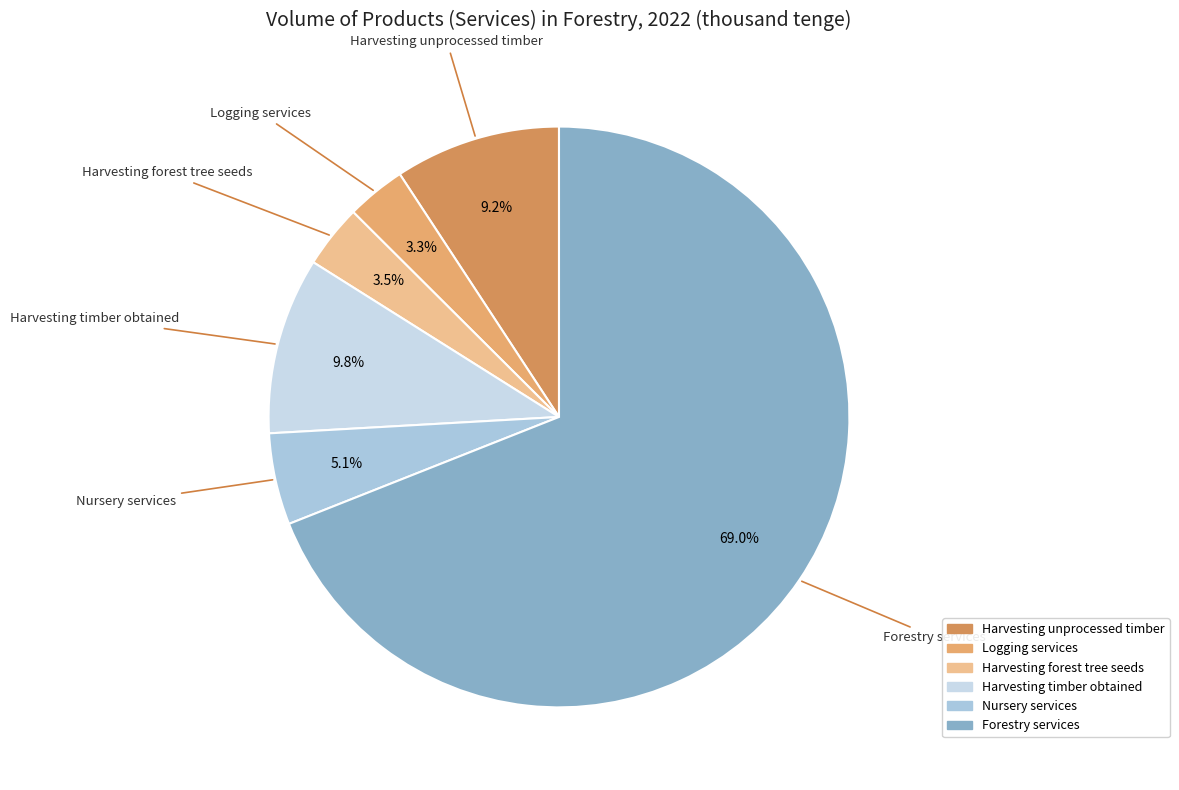

What is the total percentage of Logging services and Harvesting unprocessed timber?

12.5%